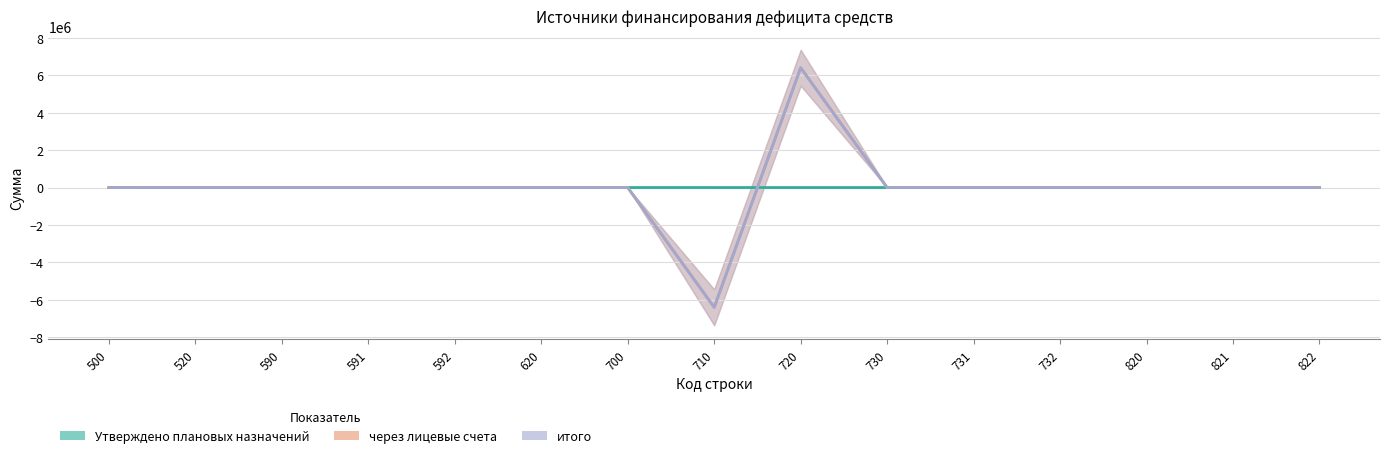

In Утверждено плановых назначений, how many points are higher than both neighbors (excluding endpoints)?

1